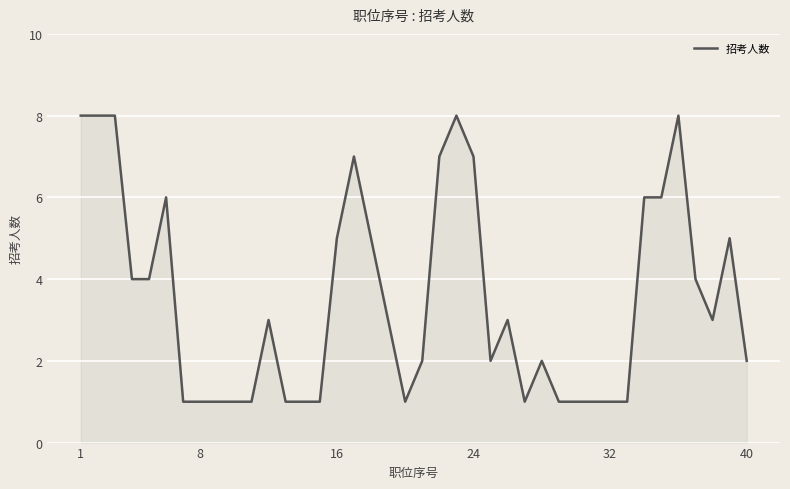

Reading left to right, list all the values displayed in this chart.

8	8	8	4	4	6	1	1	1	1	1	3	1	1	1	5	7	5	3	1	2	7	8	7	2	3	1	2	1	1	1	1	1	6	6	8	4	3	5	2